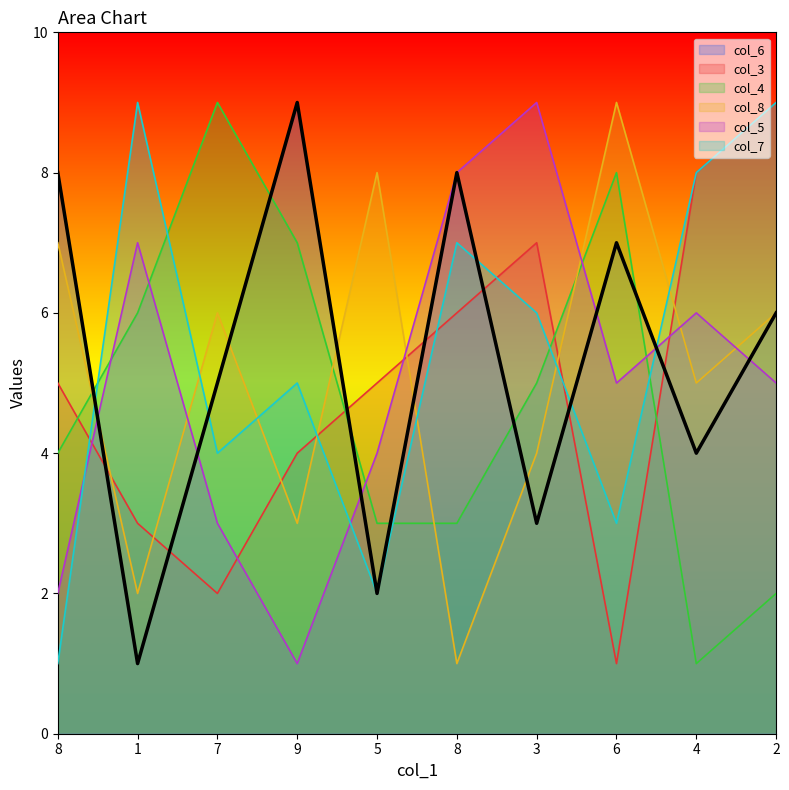

Which series ends up on top after the final intersection of col_3 and col_4?

col_3